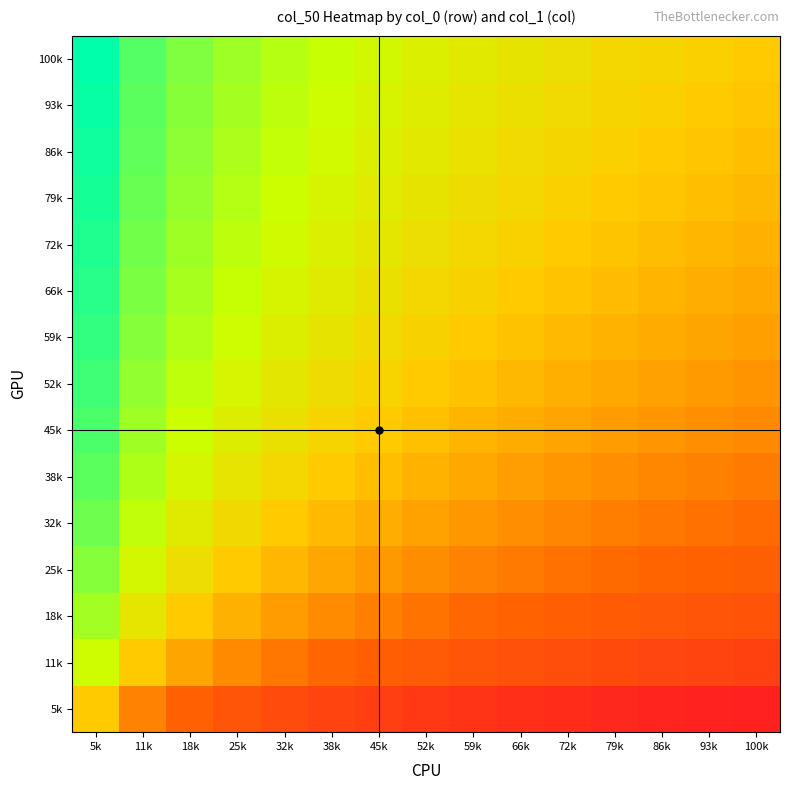

Reading left to right, list all the values displayed in this chart.

5k: 5k=0.5	11k=0.4	18k=0.3	25k=0.2	32k=0.2	38k=0.2	45k=0.1	52k=0.1	59k=0.1	66k=0.1	72k=0.1	79k=0.0	86k=0.0	93k=0.0	100k=0.0
11k: 5k=0.6	11k=0.5	18k=0.4	25k=0.4	32k=0.3	38k=0.3	45k=0.3	52k=0.3	59k=0.2	66k=0.2	72k=0.2	79k=0.2	86k=0.2	93k=0.2	100k=0.1
18k: 5k=0.7	11k=0.6	18k=0.5	25k=0.4	32k=0.4	38k=0.4	45k=0.3	52k=0.3	59k=0.3	66k=0.3	72k=0.3	79k=0.3	86k=0.2	93k=0.2	100k=0.2
25k: 5k=0.8	11k=0.6	18k=0.6	25k=0.5	32k=0.5	38k=0.4	45k=0.4	52k=0.4	59k=0.4	66k=0.3	72k=0.3	79k=0.3	86k=0.3	93k=0.3	100k=0.3
32k: 5k=0.8	11k=0.7	18k=0.6	25k=0.5	32k=0.5	38k=0.5	45k=0.4	52k=0.4	59k=0.4	66k=0.4	72k=0.4	79k=0.3	86k=0.3	93k=0.3	100k=0.3
38k: 5k=0.8	11k=0.7	18k=0.6	25k=0.6	32k=0.5	38k=0.5	45k=0.5	52k=0.5	59k=0.4	66k=0.4	72k=0.4	79k=0.4	86k=0.4	93k=0.4	100k=0.3
45k: 5k=0.9	11k=0.7	18k=0.7	25k=0.6	32k=0.6	38k=0.5	45k=0.5	52k=0.5	59k=0.5	66k=0.4	72k=0.4	79k=0.4	86k=0.4	93k=0.4	100k=0.4
52k: 5k=0.9	11k=0.7	18k=0.7	25k=0.6	32k=0.6	38k=0.5	45k=0.5	52k=0.5	59k=0.5	66k=0.5	72k=0.4	79k=0.4	86k=0.4	93k=0.4	100k=0.4
59k: 5k=0.9	11k=0.8	18k=0.7	25k=0.6	32k=0.6	38k=0.6	45k=0.5	52k=0.5	59k=0.5	66k=0.5	72k=0.5	79k=0.5	86k=0.4	93k=0.4	100k=0.4
66k: 5k=0.9	11k=0.8	18k=0.7	25k=0.7	32k=0.6	38k=0.6	45k=0.6	52k=0.5	59k=0.5	66k=0.5	72k=0.5	79k=0.5	86k=0.5	93k=0.4	100k=0.4
72k: 5k=0.9	11k=0.8	18k=0.7	25k=0.7	32k=0.6	38k=0.6	45k=0.6	52k=0.6	59k=0.5	66k=0.5	72k=0.5	79k=0.5	86k=0.5	93k=0.5	100k=0.4
79k: 5k=1.0	11k=0.8	18k=0.7	25k=0.7	32k=0.7	38k=0.6	45k=0.6	52k=0.6	59k=0.5	66k=0.5	72k=0.5	79k=0.5	86k=0.5	93k=0.5	100k=0.5
86k: 5k=1.0	11k=0.8	18k=0.8	25k=0.7	32k=0.7	38k=0.6	45k=0.6	52k=0.6	59k=0.6	66k=0.5	72k=0.5	79k=0.5	86k=0.5	93k=0.5	100k=0.5
93k: 5k=1.0	11k=0.8	18k=0.8	25k=0.7	32k=0.7	38k=0.6	45k=0.6	52k=0.6	59k=0.6	66k=0.6	72k=0.5	79k=0.5	86k=0.5	93k=0.5	100k=0.5
100k: 5k=1.0	11k=0.9	18k=0.8	25k=0.7	32k=0.7	38k=0.7	45k=0.6	52k=0.6	59k=0.6	66k=0.6	72k=0.6	79k=0.5	86k=0.5	93k=0.5	100k=0.5